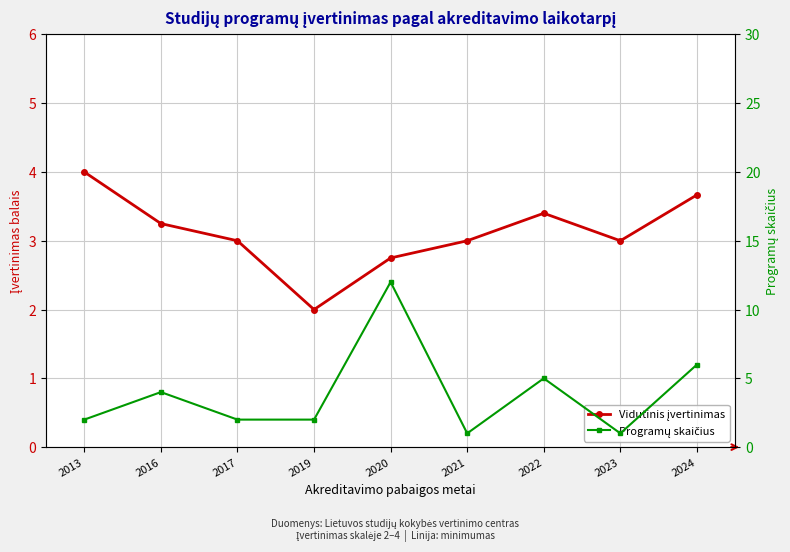

Which series has the largest range (max minus min)?

Programų skaičius